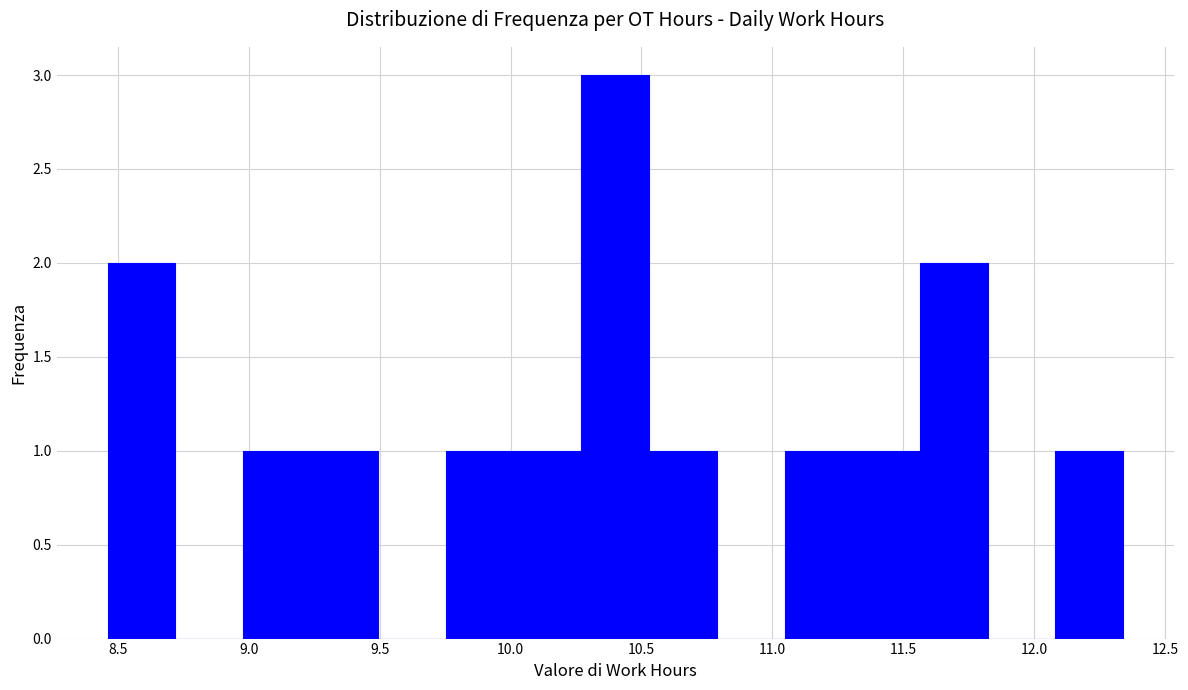

Over which range of the x-axis is the bar tallest?

10.25 to 10.55